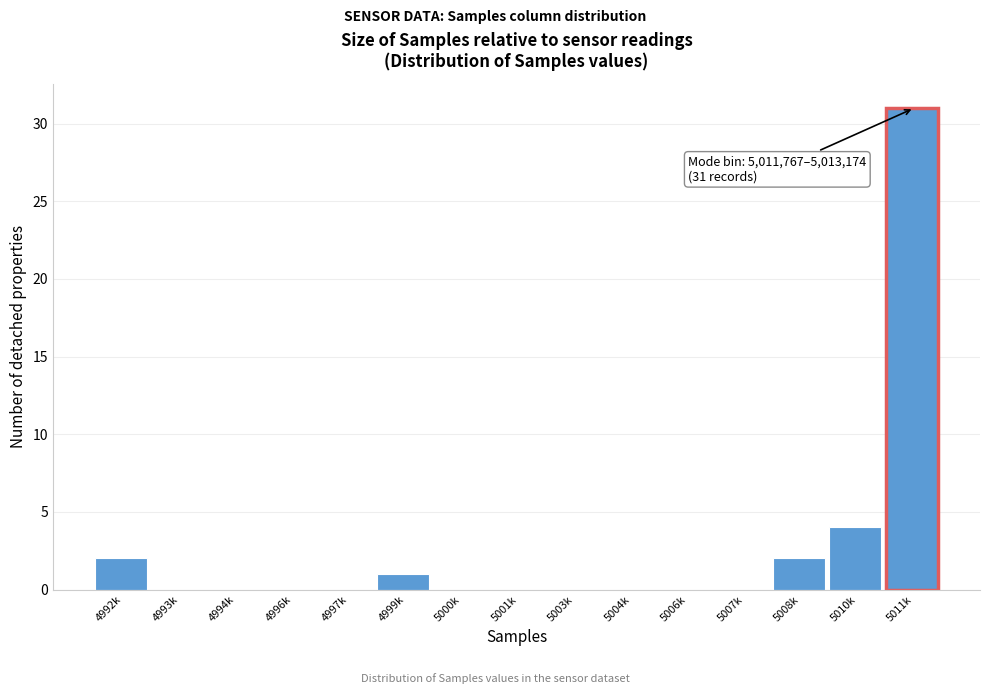

Reading left to right, transcribe all the data shown in this chart.

4992k=2	4993k=0	4994k=0	4996k=0	4997k=0	4999k=1	5000k=0	5001k=0	5003k=0	5004k=0	5006k=0	5007k=0	5008k=2	5010k=4	5011k=31